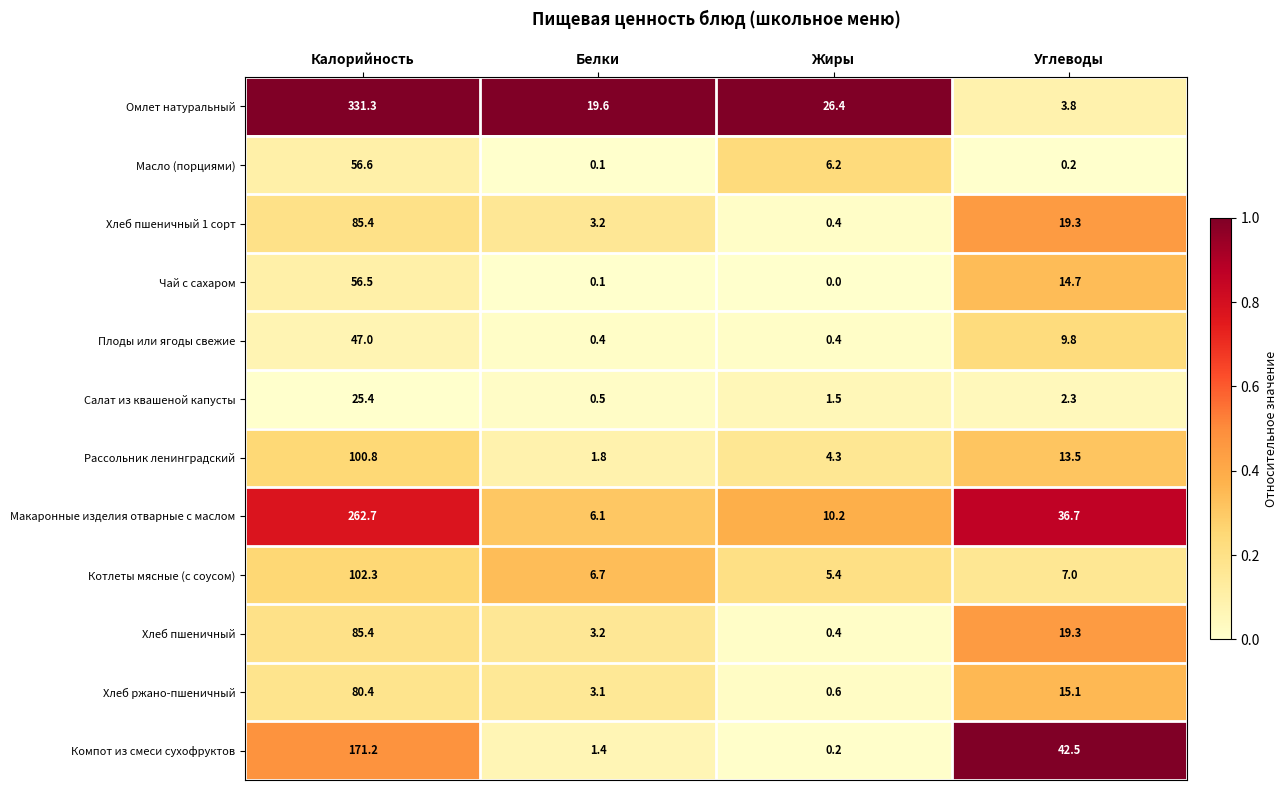

What is the total value across all series at Калорийность?

1405.0